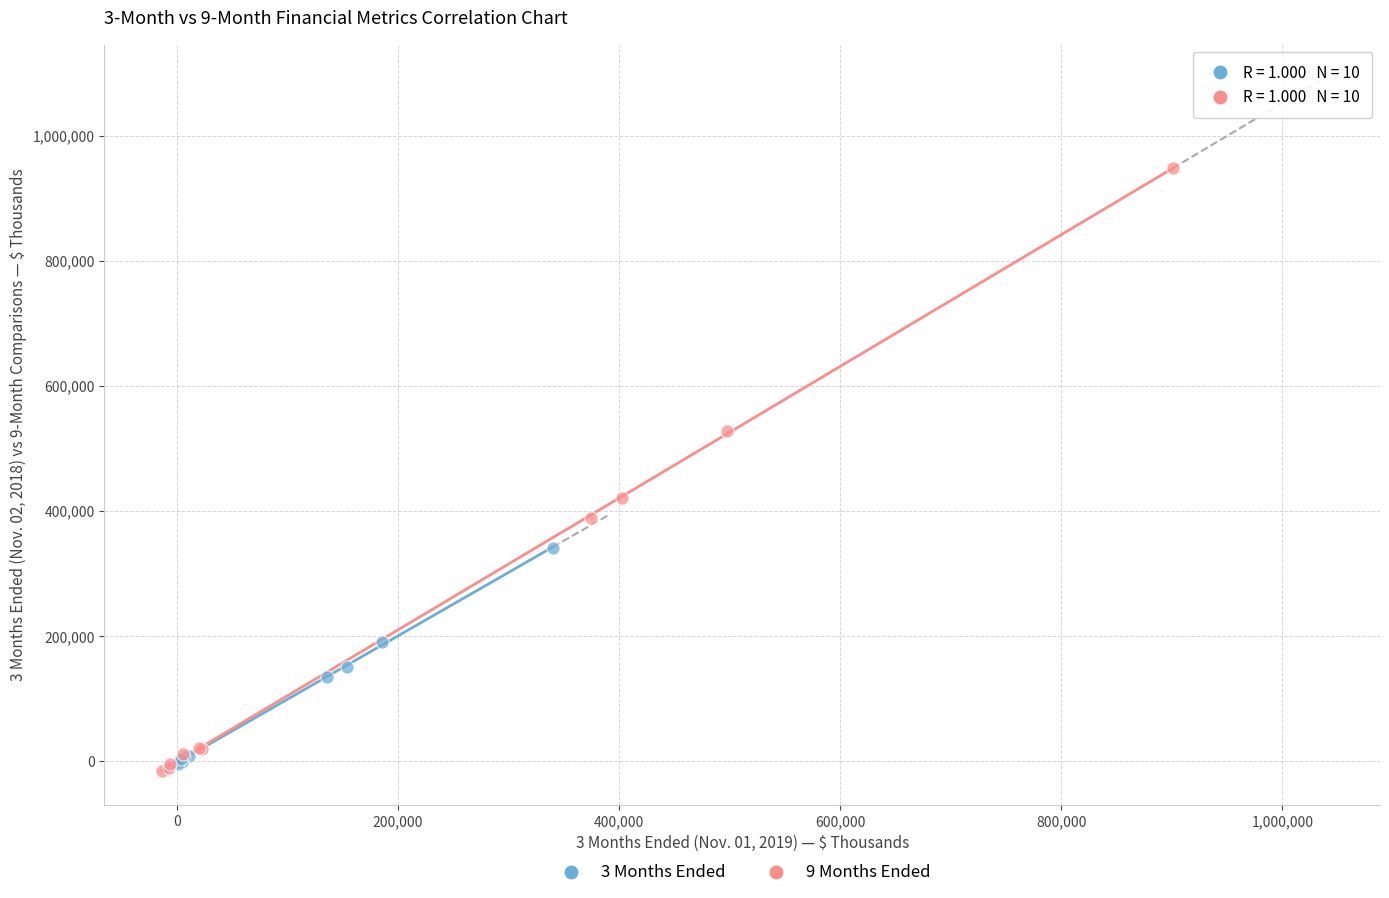

Which series reaches the minimum Y coordinate?

9 Months Ended